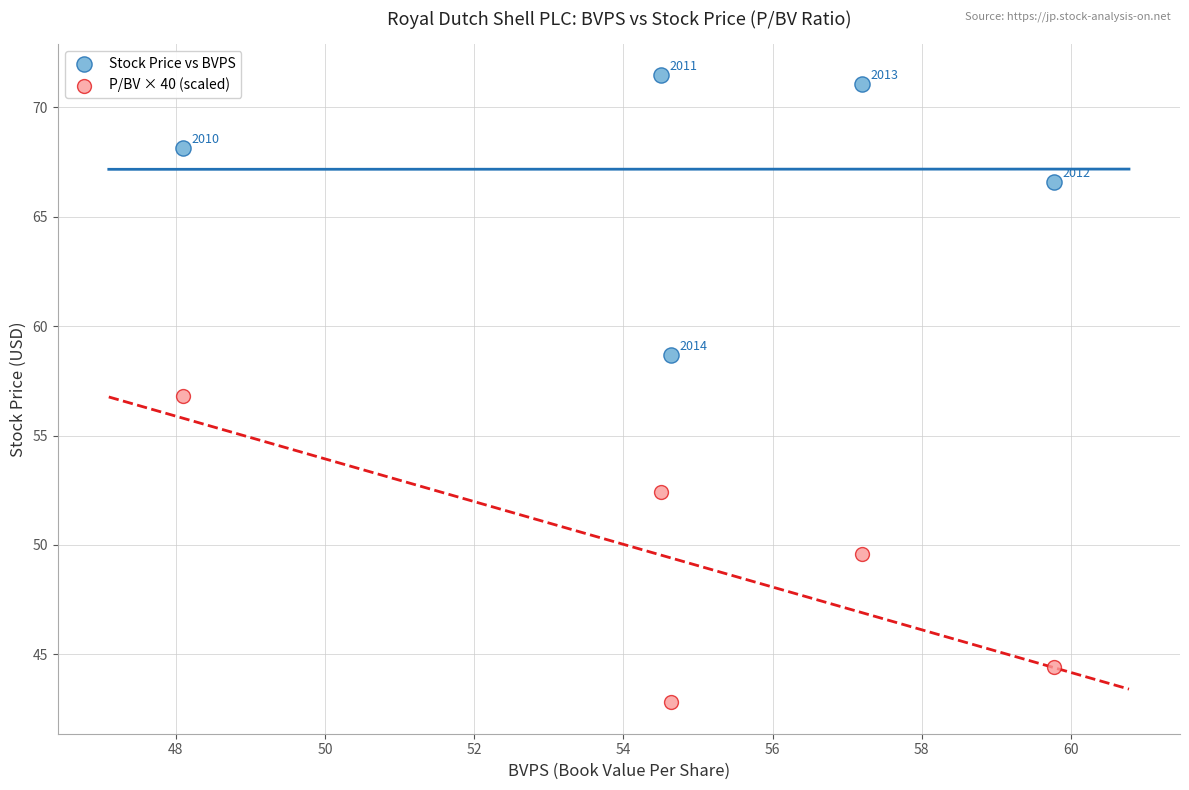

What are all the series names shown in the legend?

Stock Price vs BVPS, P/BV × 40 (scaled)